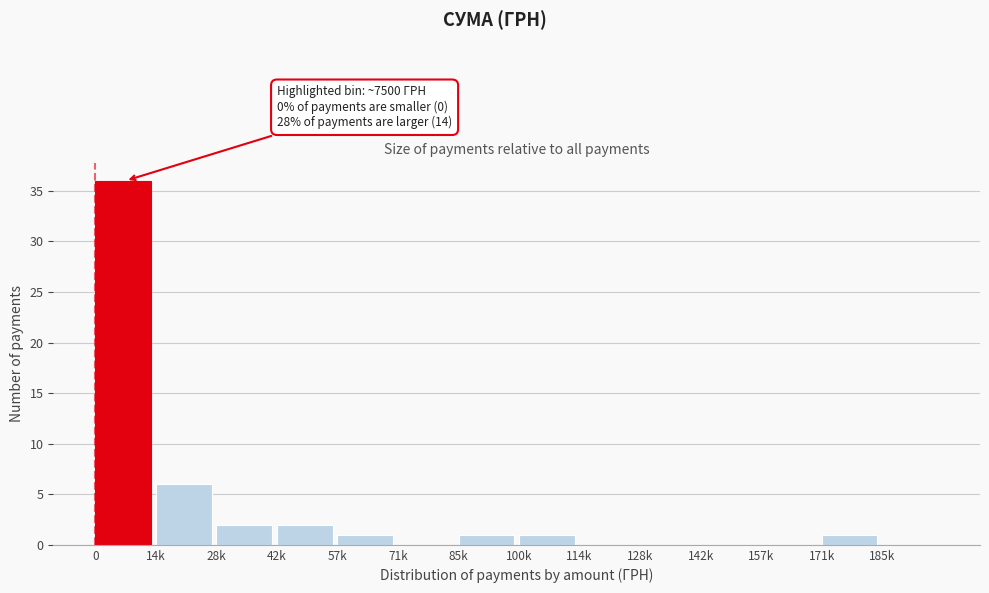

Reading left to right, what are all the values shown in this chart?

0=36	14k=6	28k=2	42k=2	57k=1	71k=0	85k=1	100k=1	114k=0	128k=0	142k=0	157k=0	171k=1	185k=0